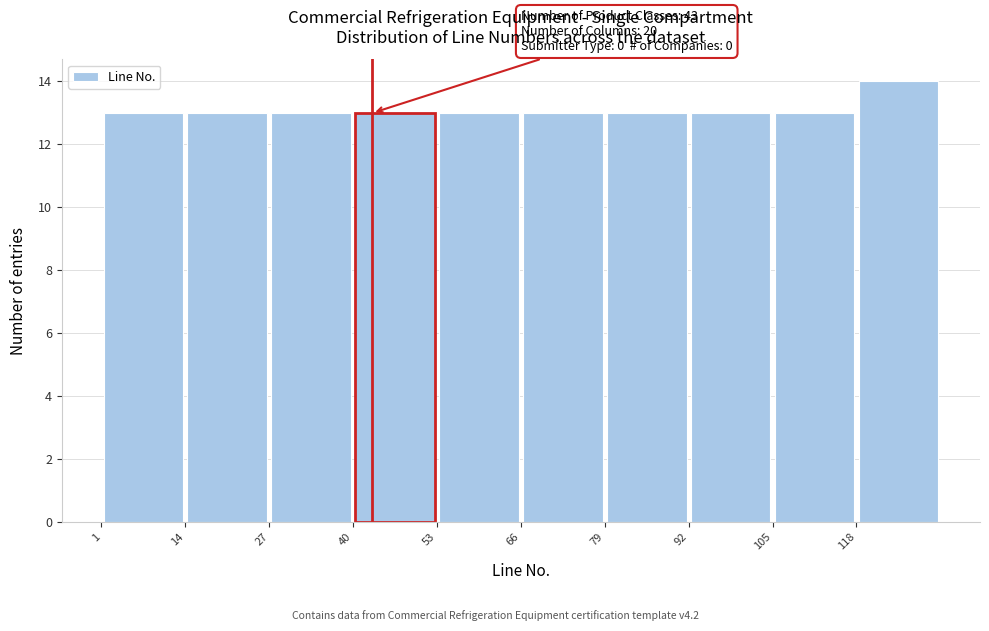

Over which range of the x-axis is the bar tallest?

118 to 131